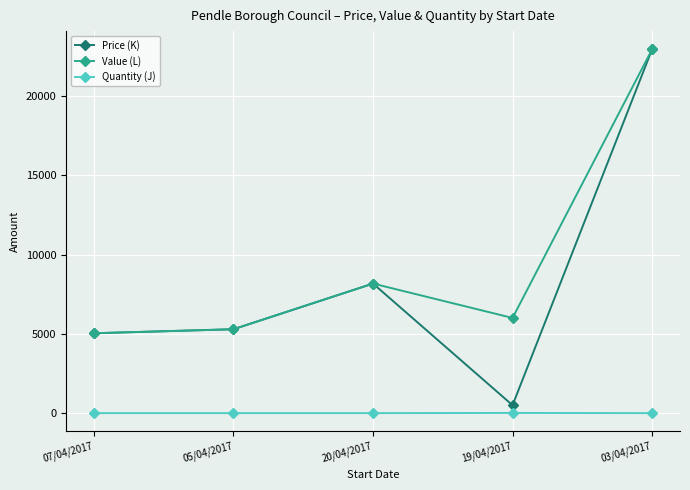

How many lines are shown in the chart?

3